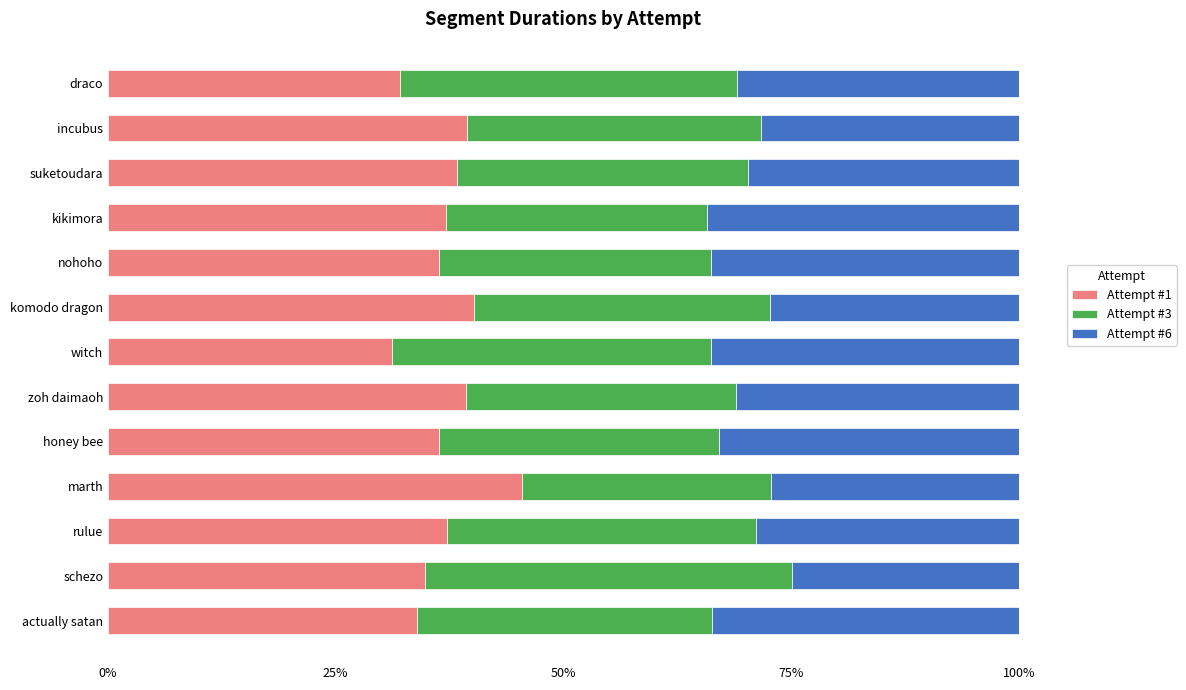

What is the minimum value for Attempt #1?

31.2